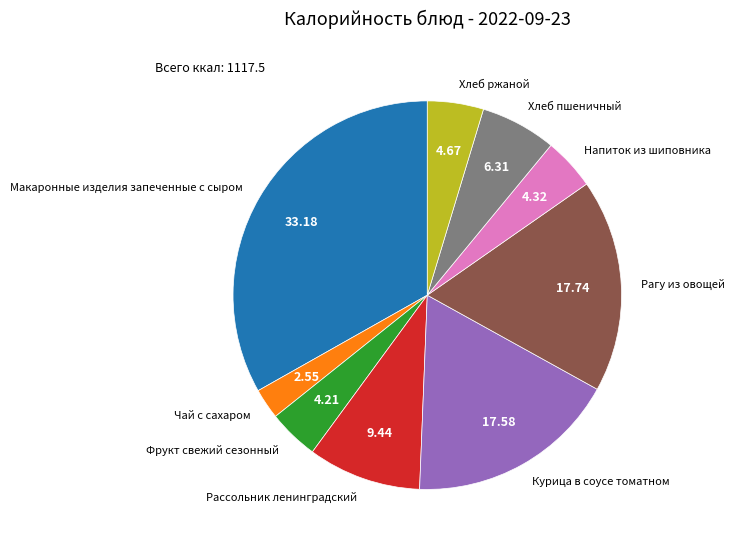

How many slices are in this pie chart?

9